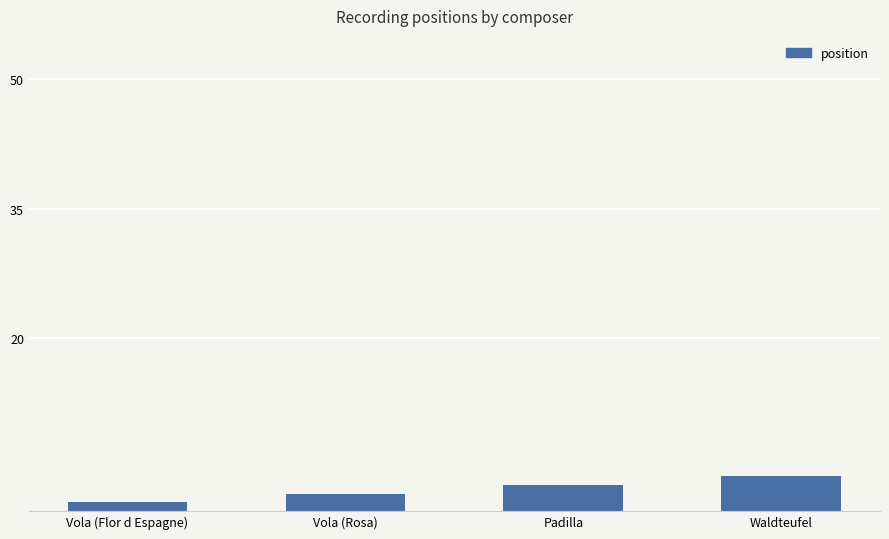

List the labels in order of value, largest first.

Waldteufel, Padilla, Vola (Rosa), Vola (Flor d Espagne)